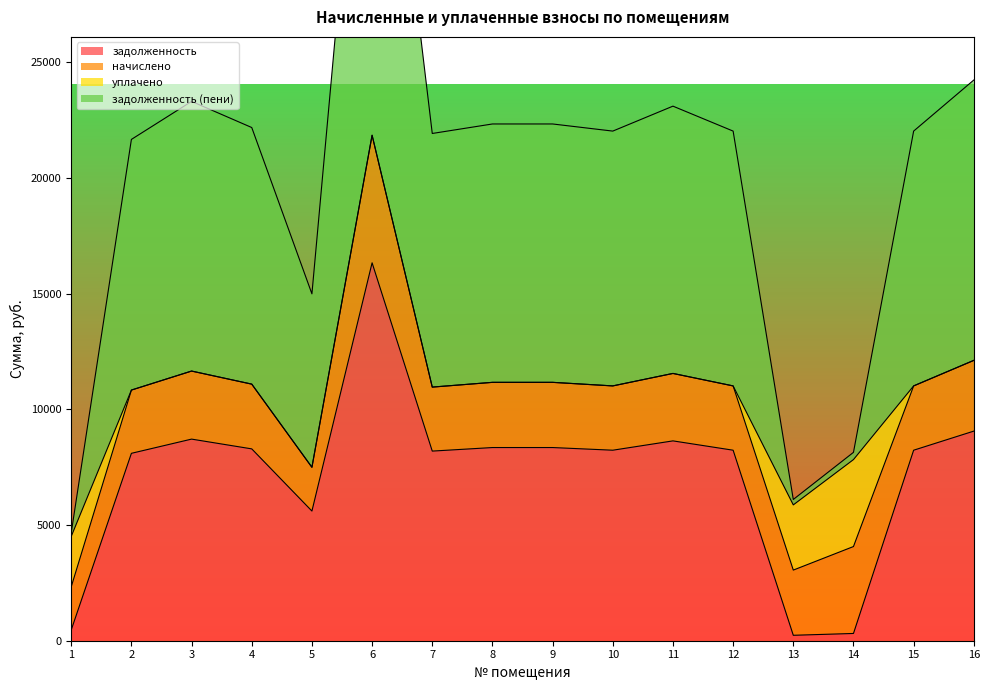

The value of задолженность at 12 is 3549.2. True or false?

False